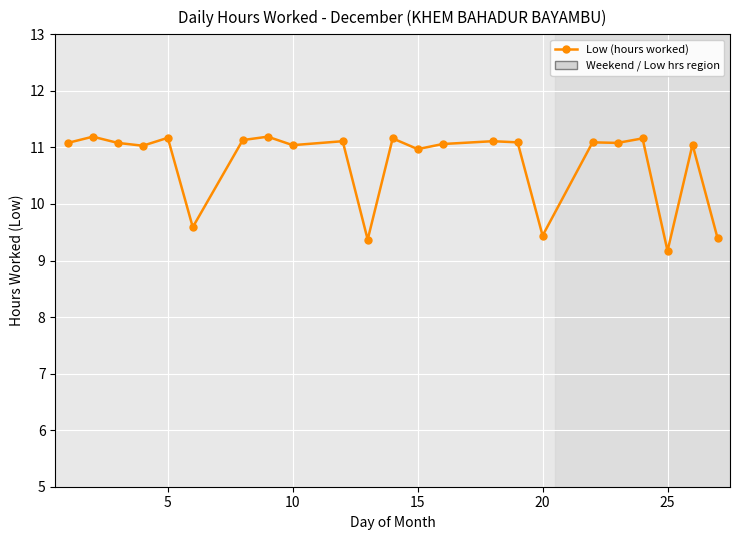

What is the value of the 16th point from the left?

11.1